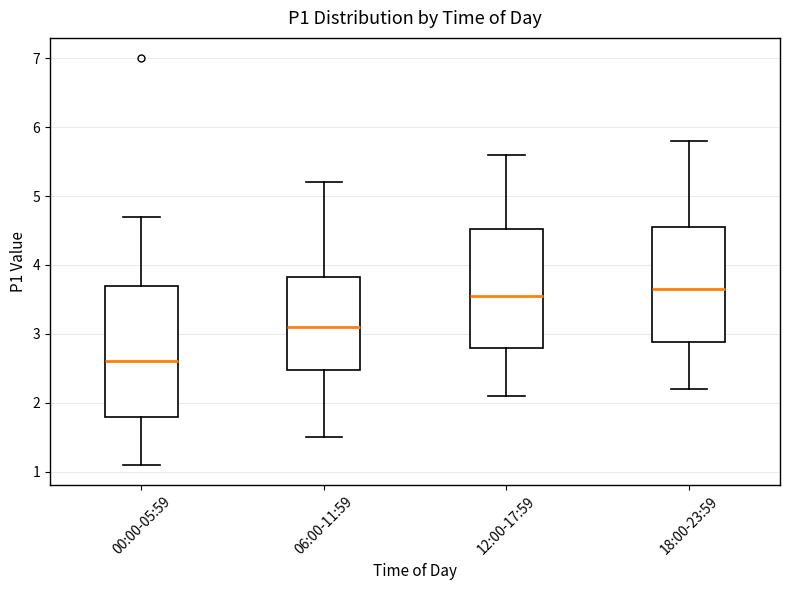

Reading left to right, transcribe this box plot: for each box, give where its median line is, the range the box spans, and where its two whiskers end, as read against the y-axis. The values are not printed on the chart, so give them approximately, as read against the axis.

00:00-05:59: median 2.6, box 1.8 to 3.7, whiskers 1.1 to 4.7
06:00-11:59: median 3.1, box 2.5 to 3.8, whiskers 1.5 to 5.2
12:00-17:59: median 3.6, box 2.8 to 4.5, whiskers 2.1 to 5.6
18:00-23:59: median 3.7, box 2.9 to 4.6, whiskers 2.2 to 5.8